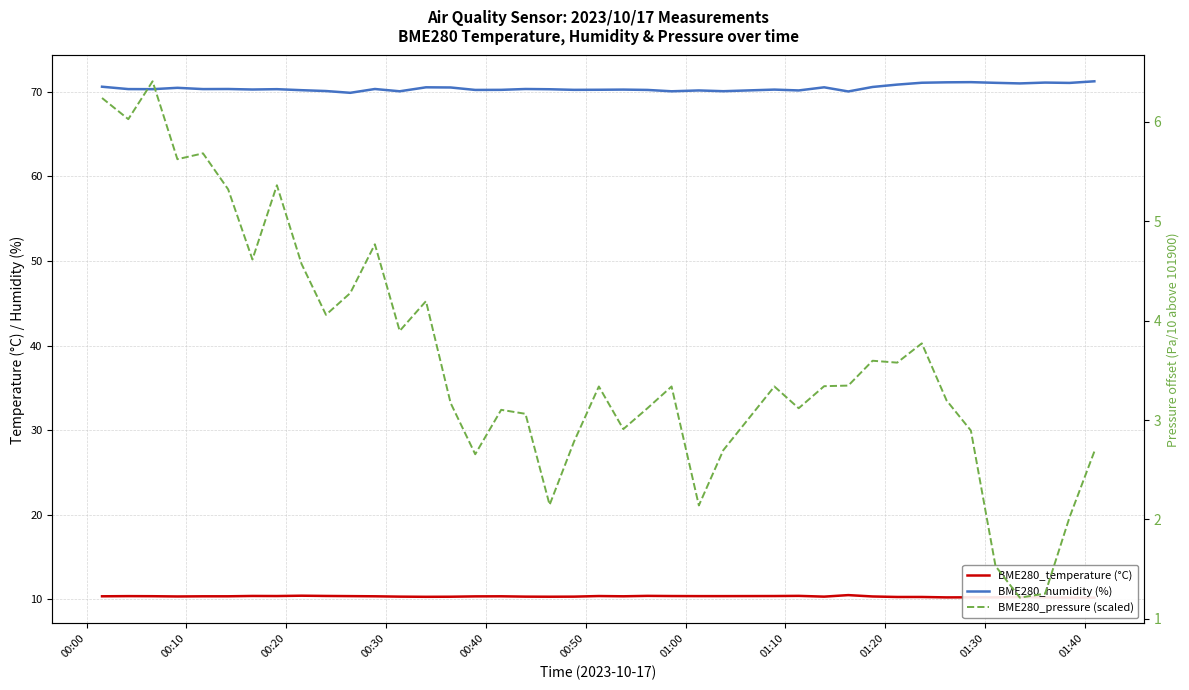

The value of BME280_pressure (scaled) at 14 is 1.2. True or false?

False